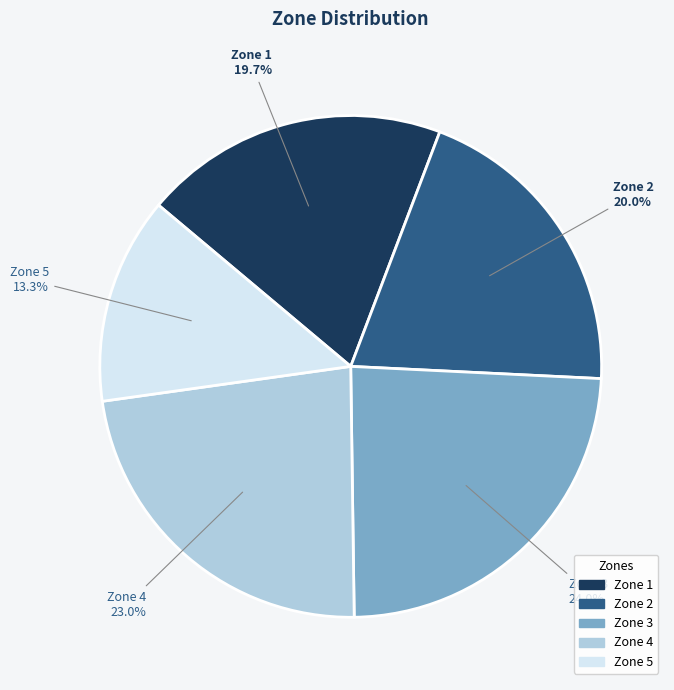

How many segments does this pie chart have?

5